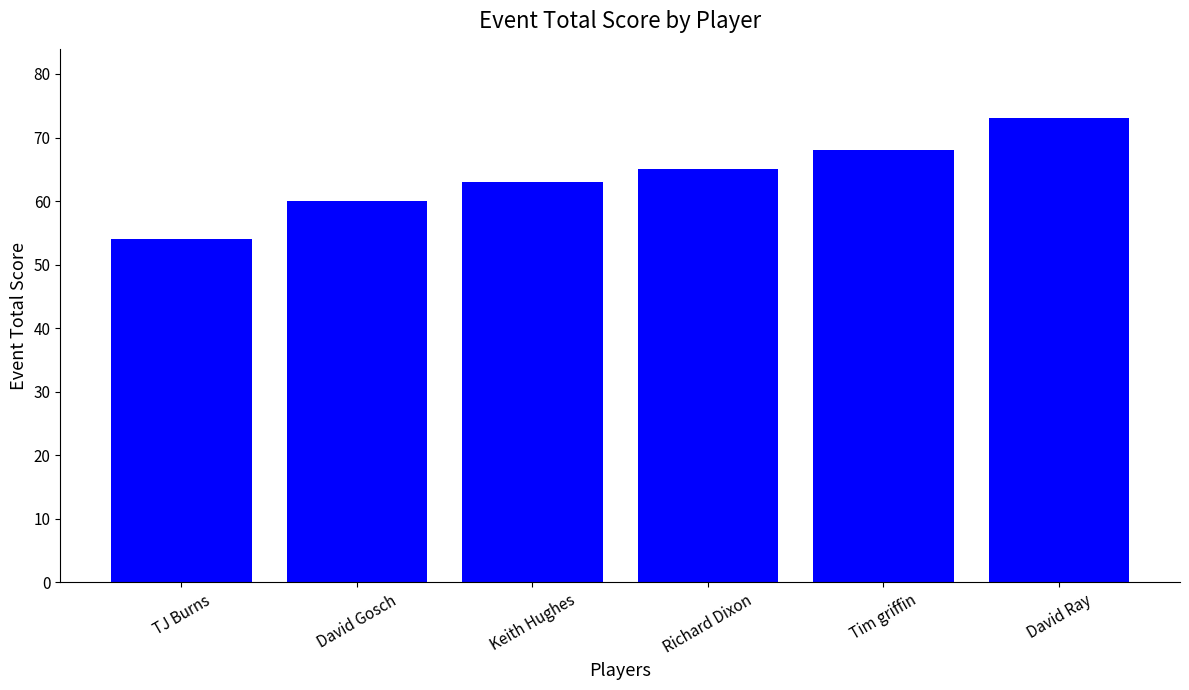

What is the greatest value displayed?

73